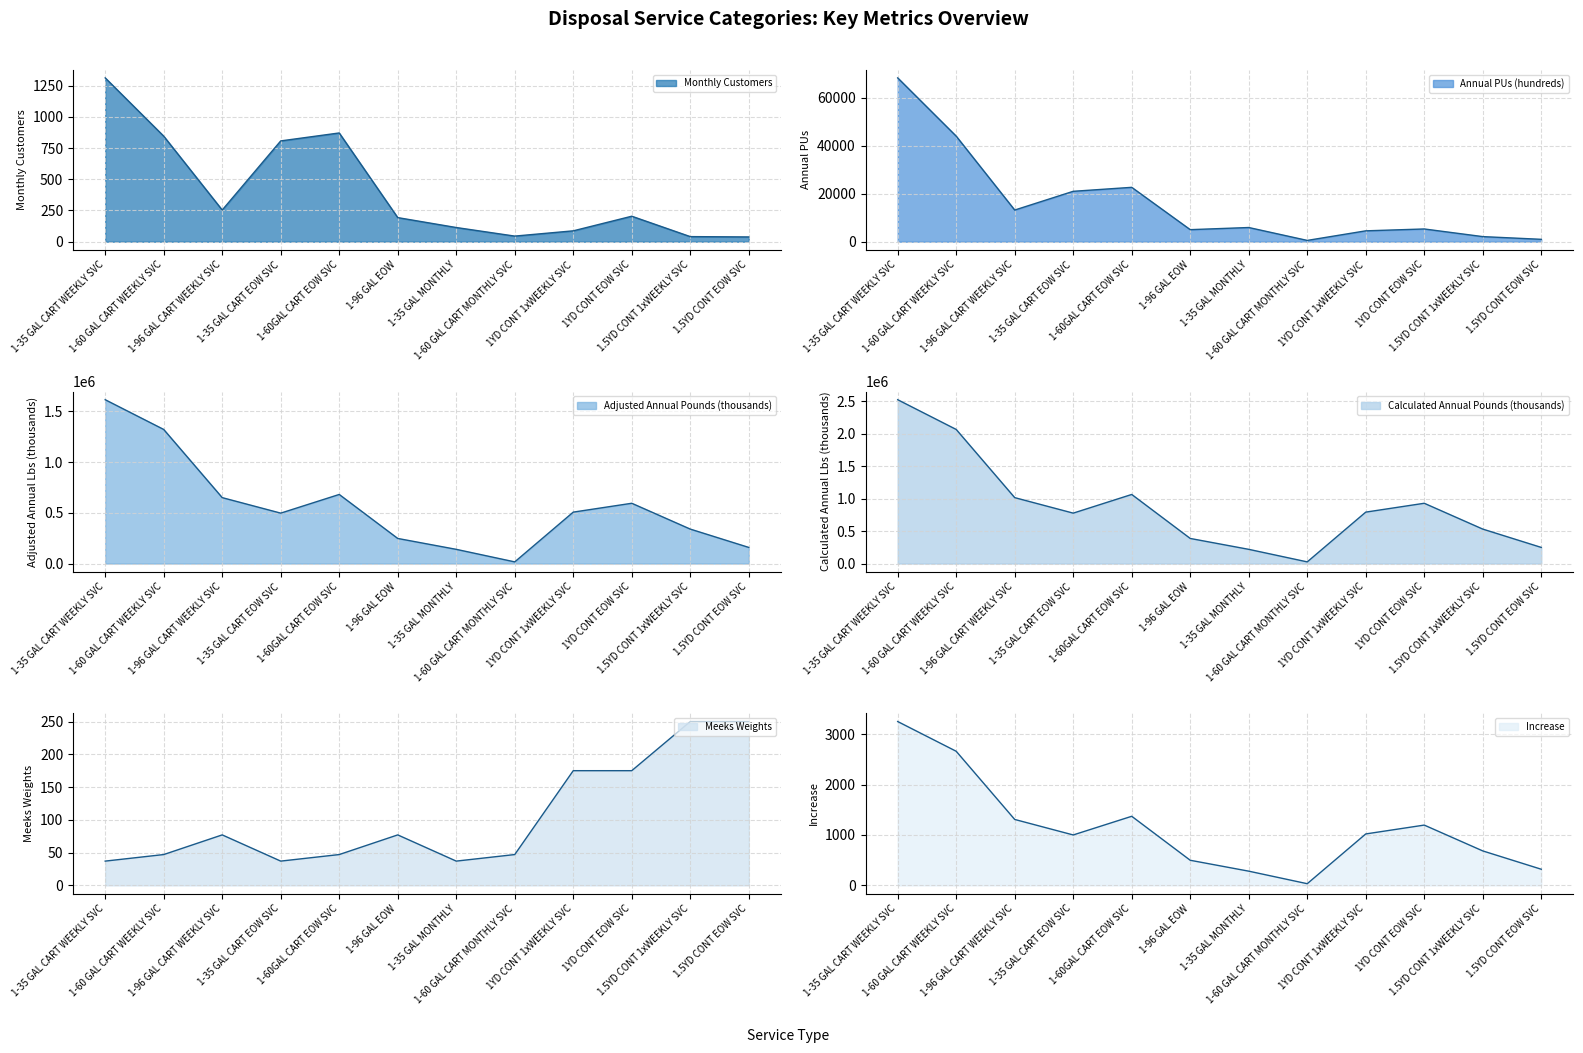

True or false: Monthly Customers has more than 1 points higher than both neighbors.

True